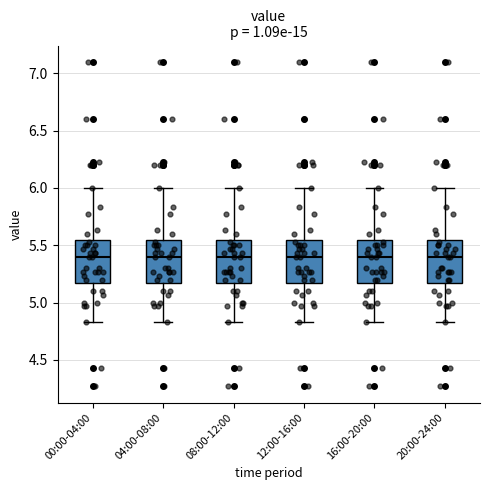

Where does the median line of the box for 00:00-04:00 sit on the y-axis? The values are not printed on the chart, so give them approximately, as read against the axis.

5.40